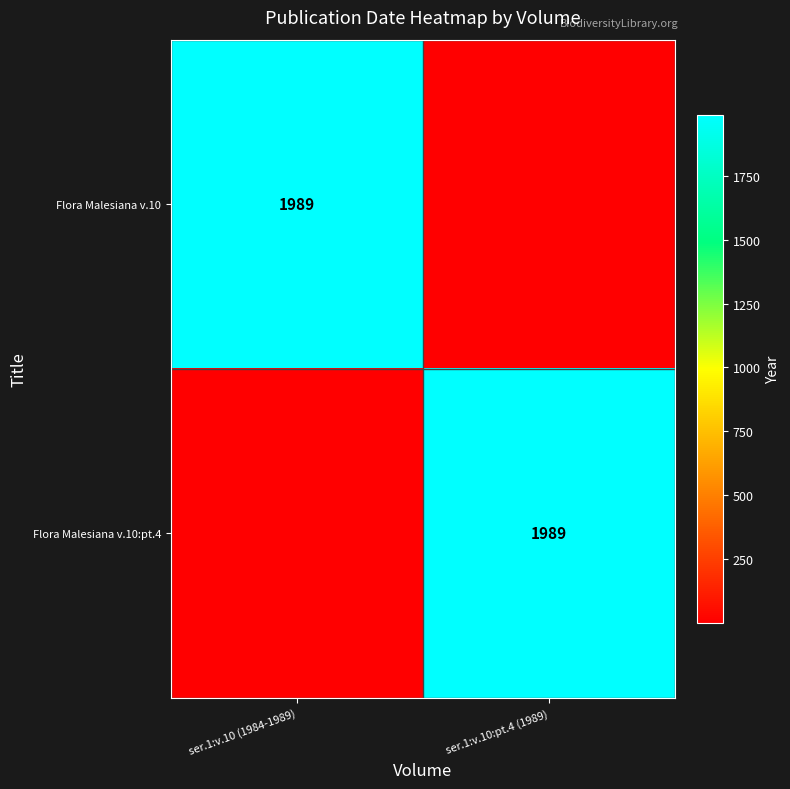

Where is Flora Malesiana v.10:pt.4 nearest to the value 994?

ser.1:v.10 (1984-1989)